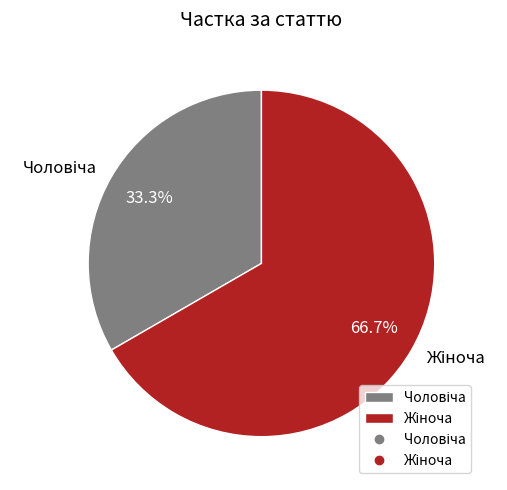

To the nearest percent, what is the average slice percentage?

50%